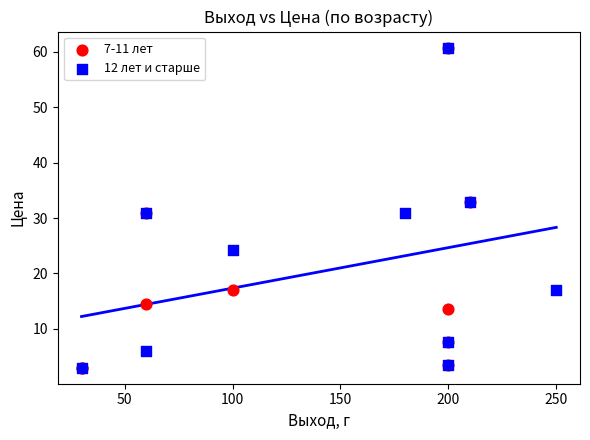

What are all the series names shown in the legend?

7-11 лет, 12 лет и старше